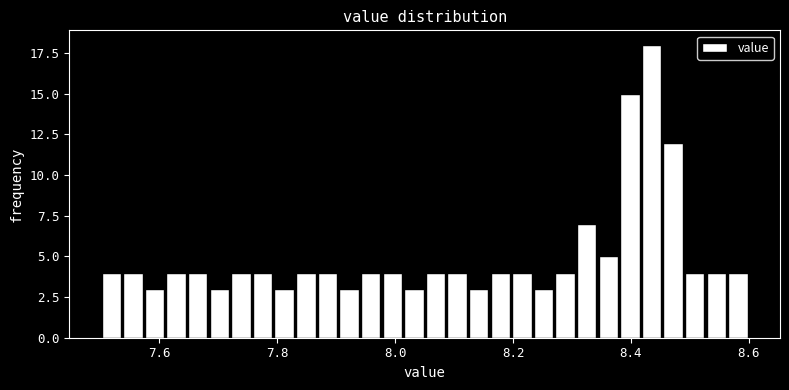

Around what value on the x-axis is the tallest bar? Give the approximate position of its centre, as read against the axis.

8.44